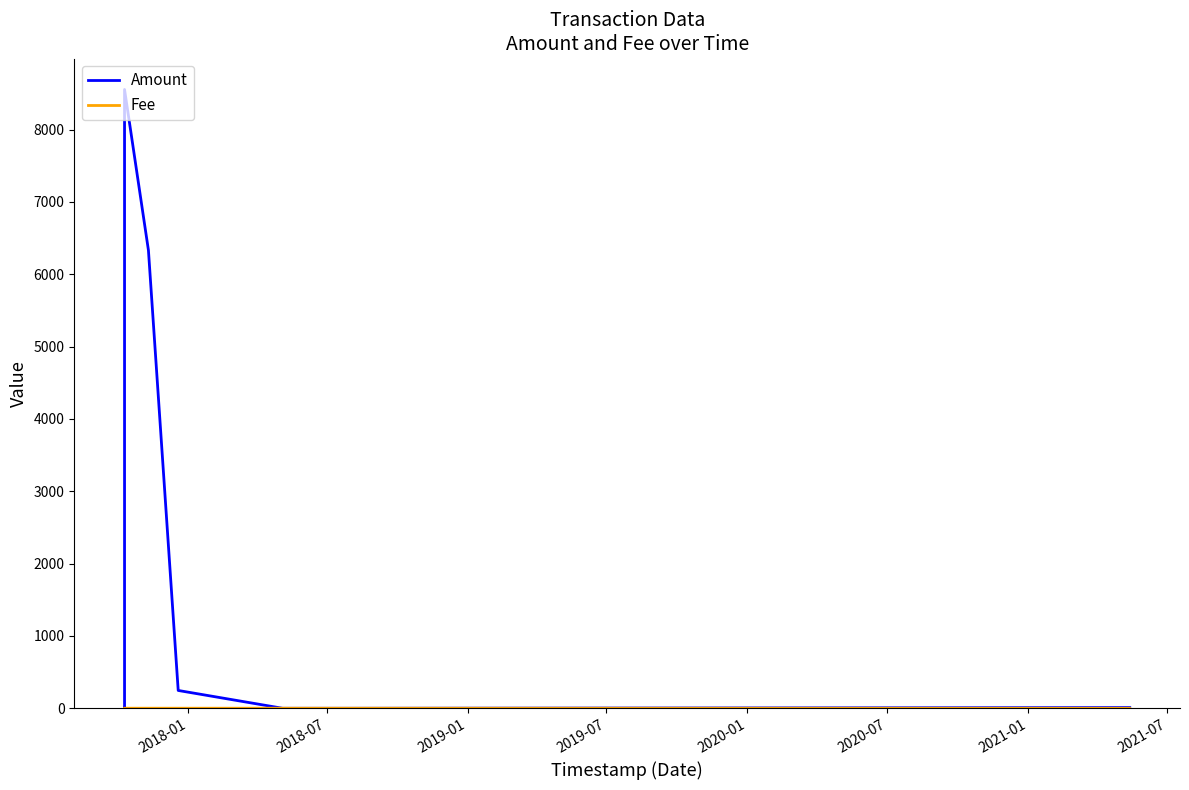

What is the maximum value for Amount?

8554.0